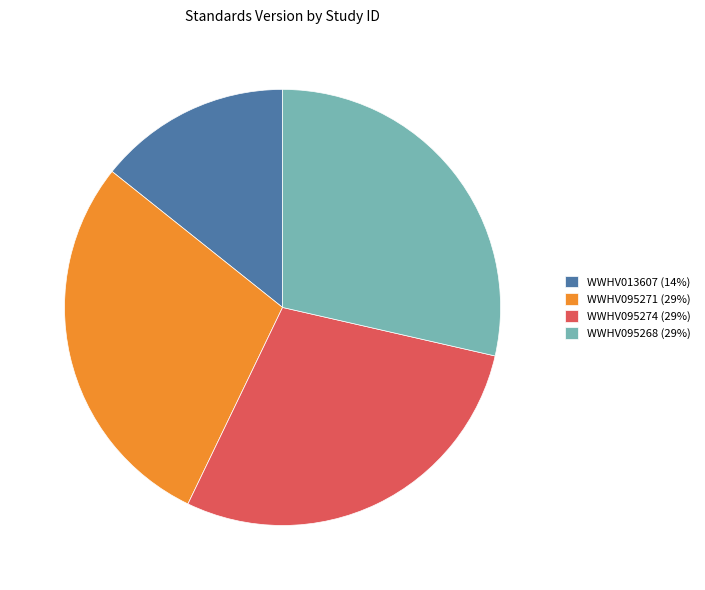

Does WWHV013607 (14%) represent more than half of the total?

No